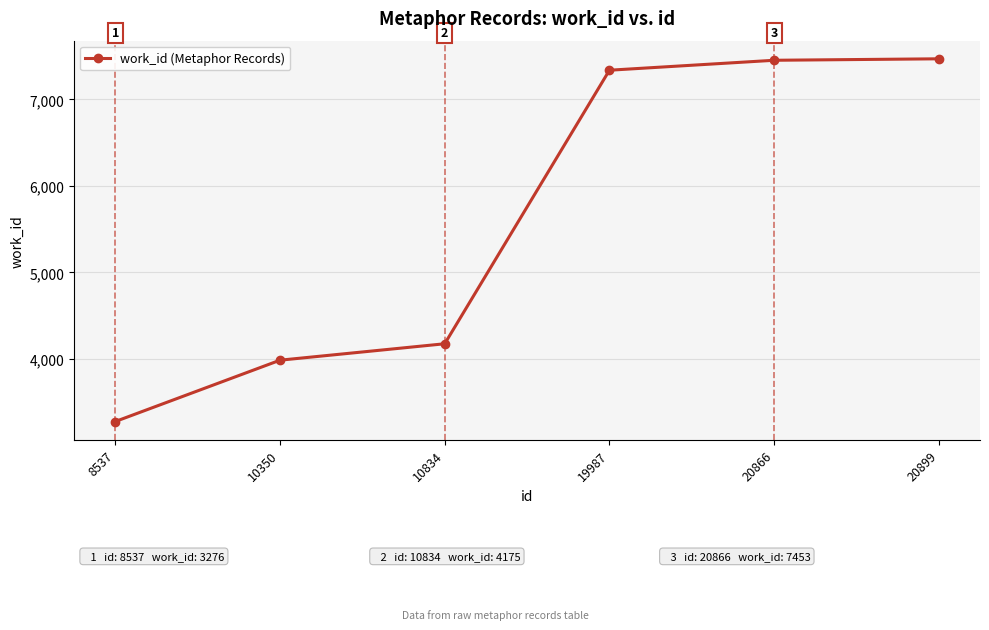

Which category has the lowest value across all series?

8537